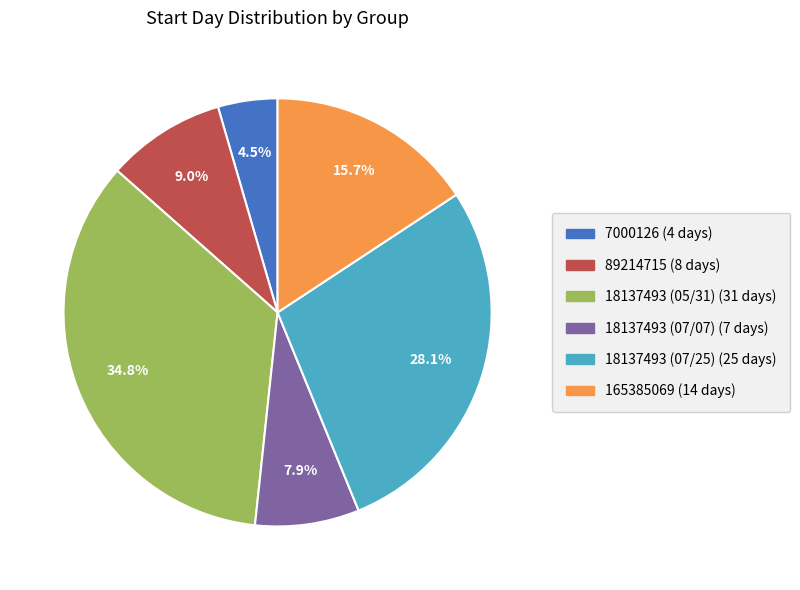

Which has a higher value, 18137493 (05/31) or 18137493 (07/25)?

18137493 (05/31)